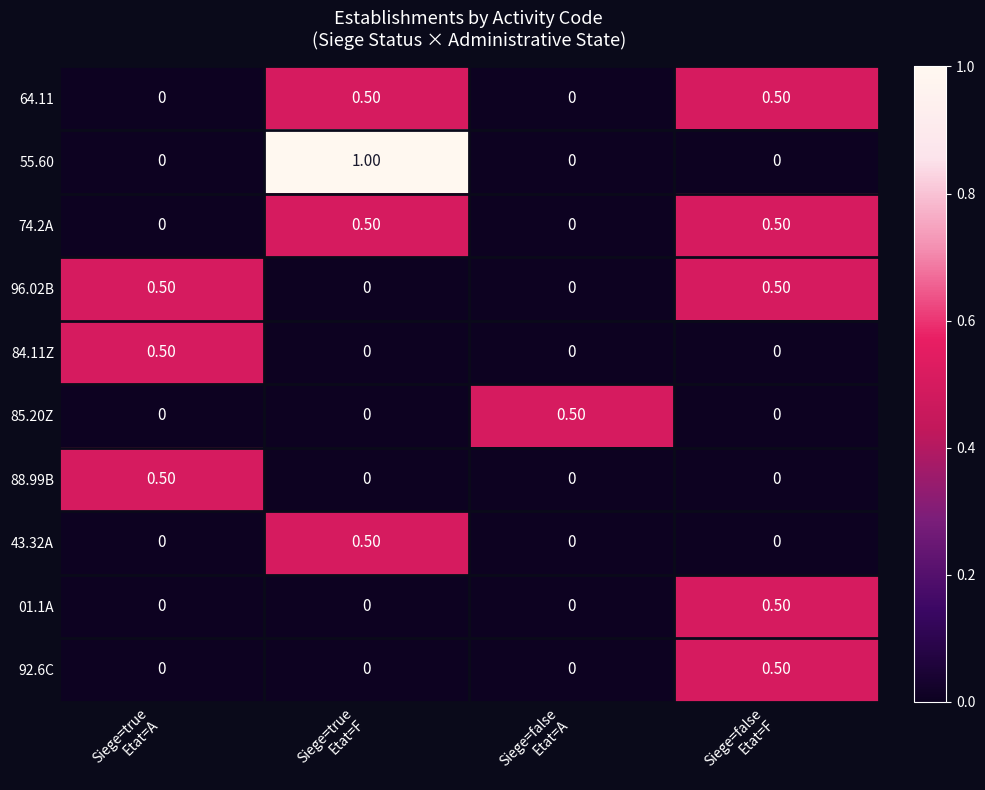

Which series has the widest spread of values?

55.60